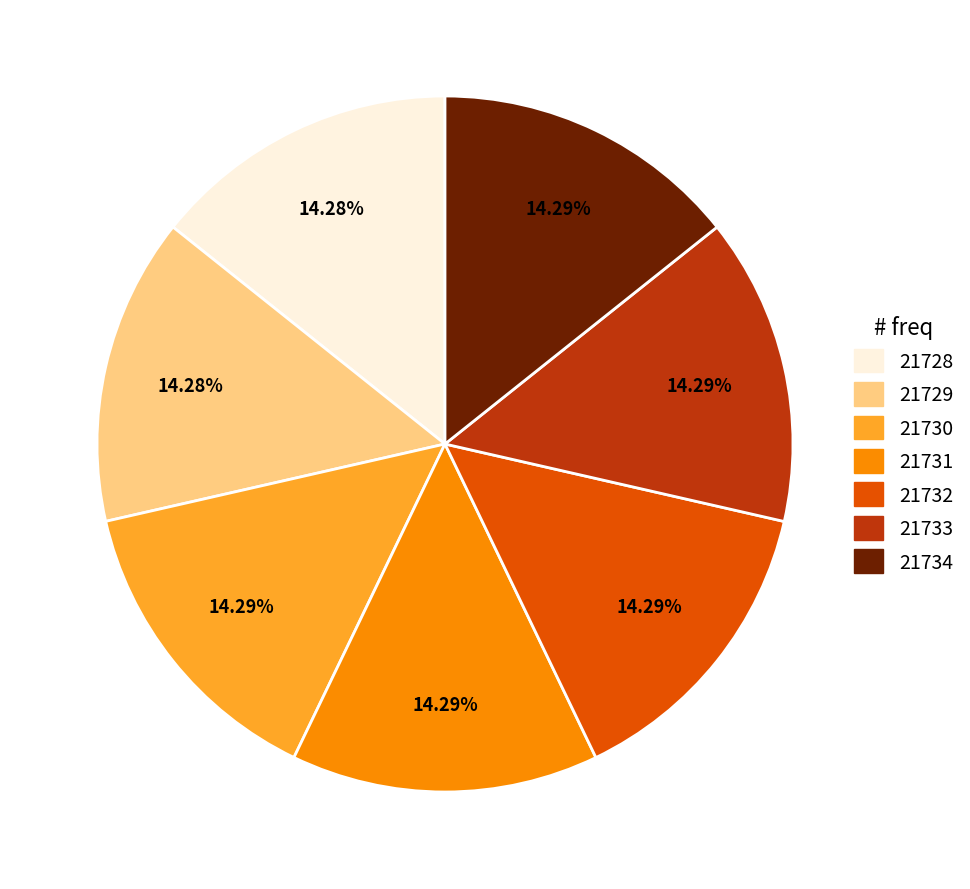

Is 21728 the majority of the pie?

No